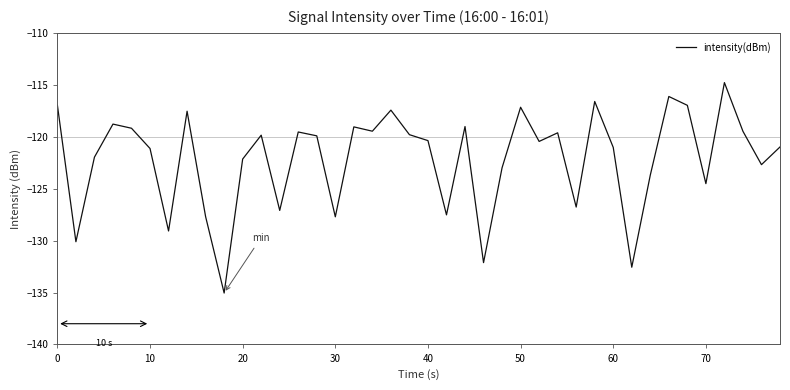

What is the difference between the maximum and minimum values?

20.3